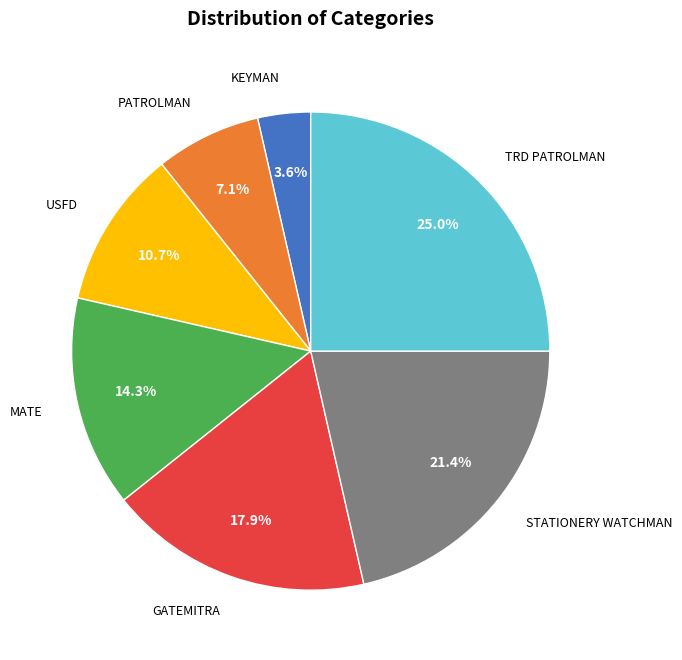

Does any single category account for the majority?

No